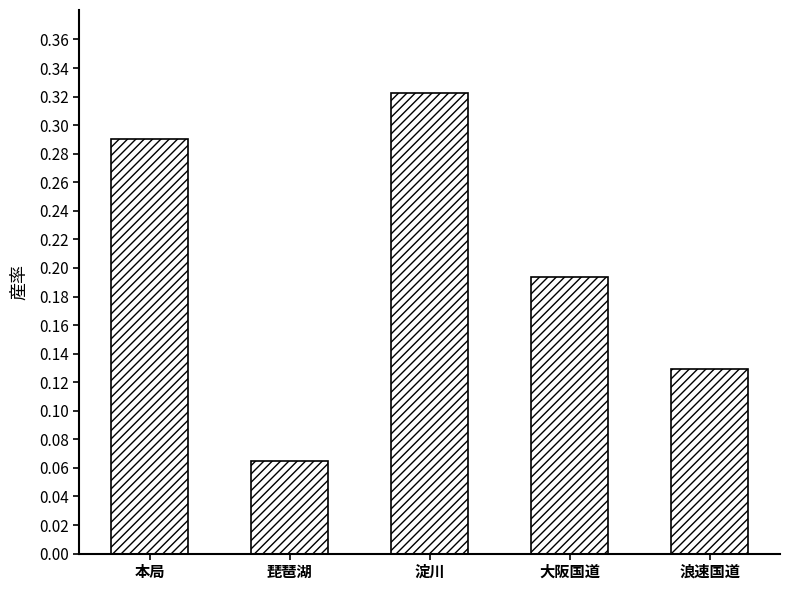

What is the label of the 5th bar from the right?

本局